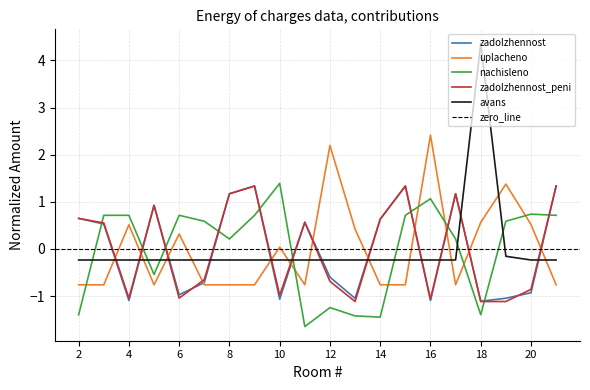

What is the greatest value displayed?

4.4